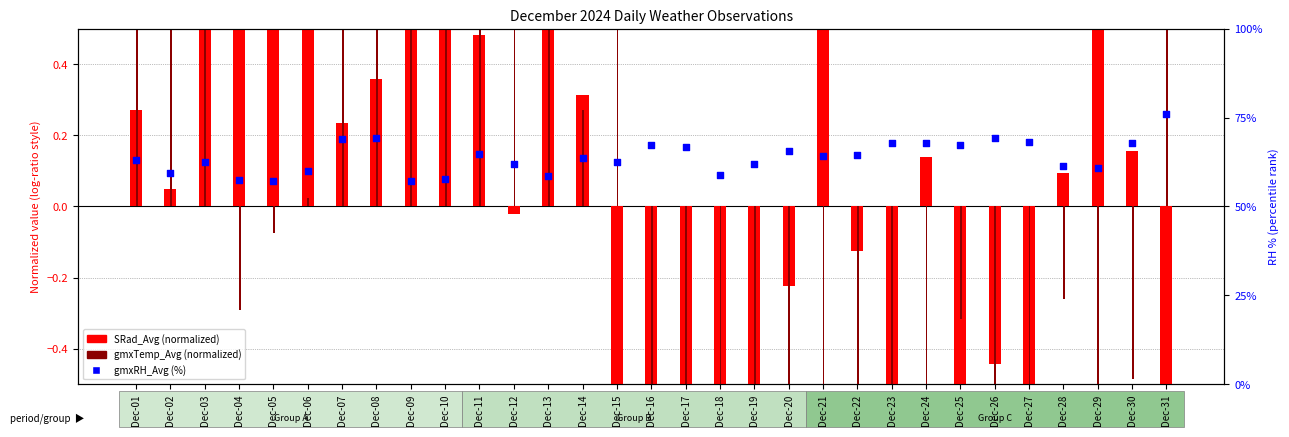

Which series reaches the minimum Y coordinate?

SRad_Avg (normalized)